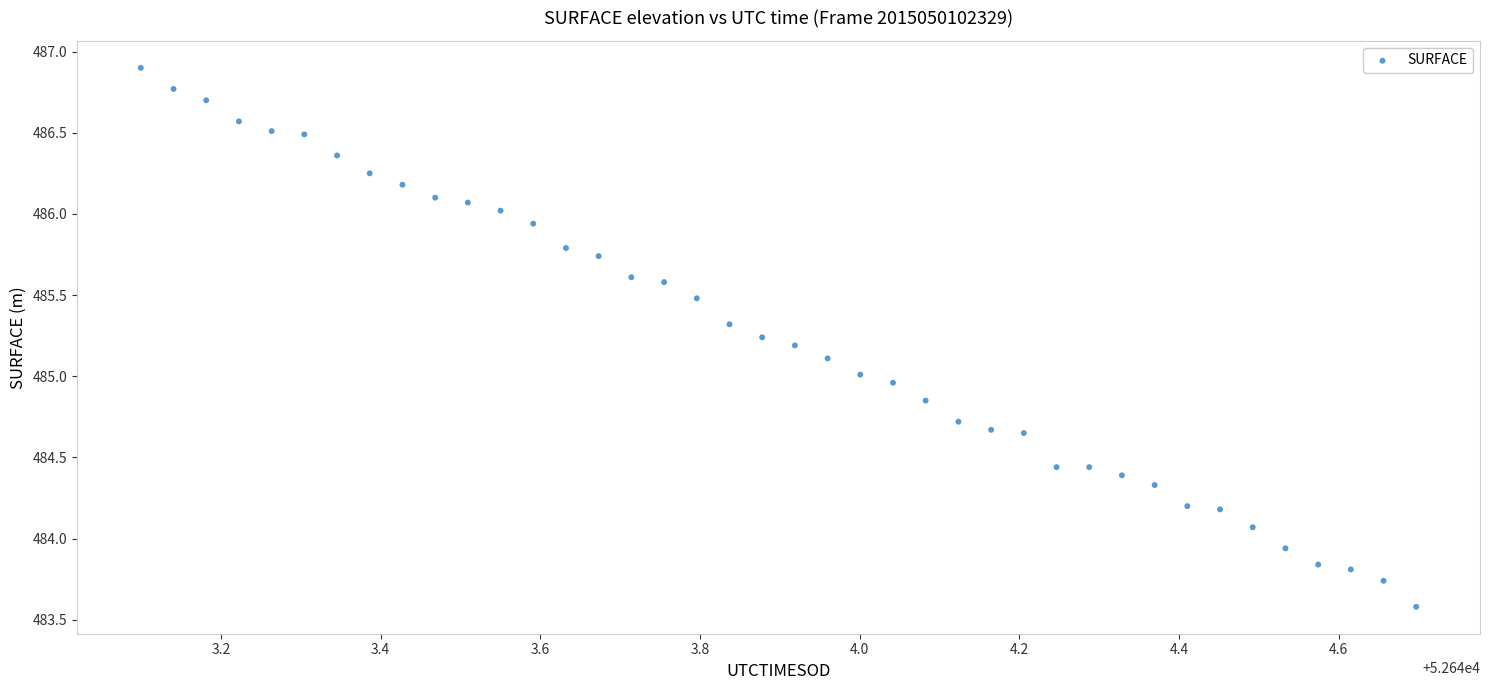

What is the range of X values (max minus min)?

1.6